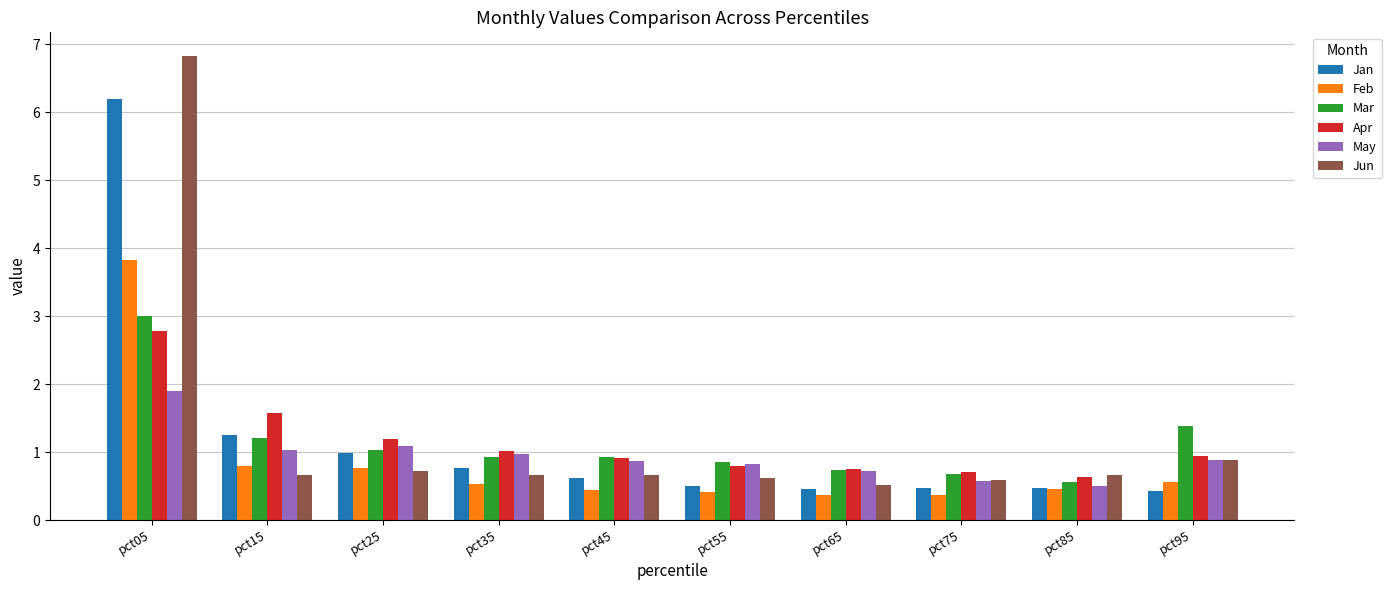

Which series has the largest range (max minus min)?

Jun